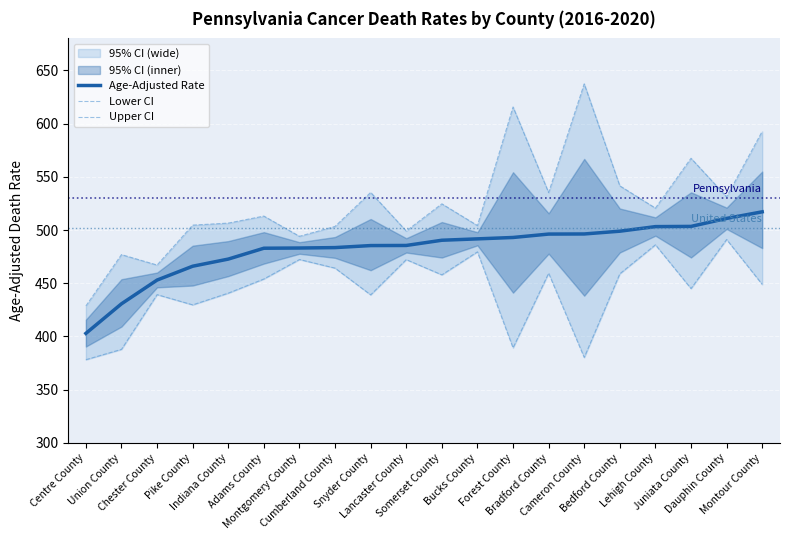

The value of Age-Adjusted Rate at Lancaster County is 308.1. True or false?

False